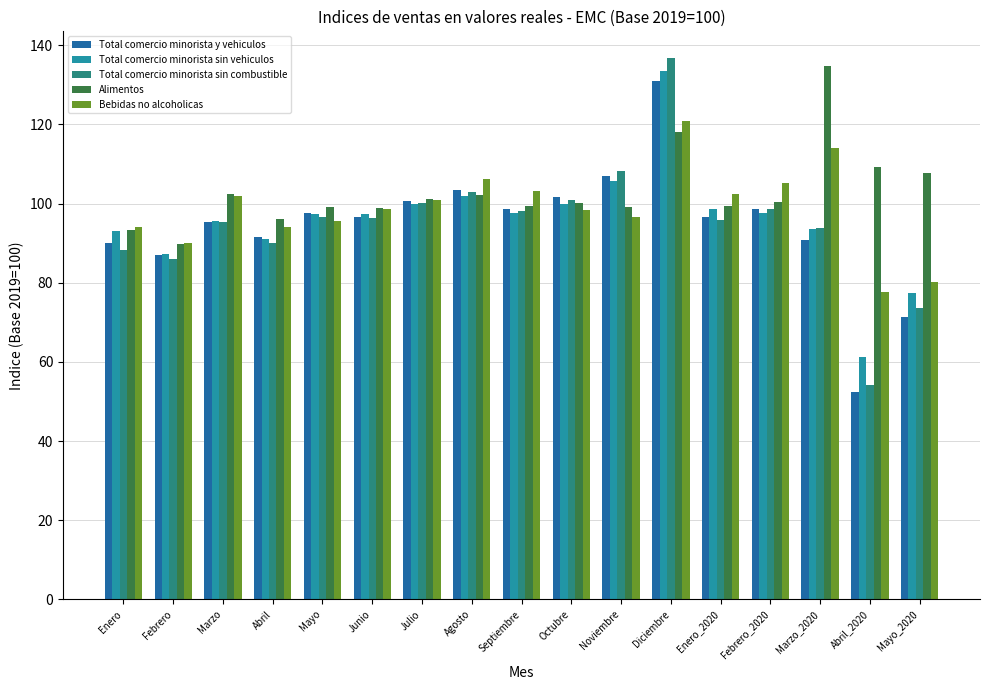

Is the value of Total comercio minorista sin vehiculos at Abril_2020 greater than the value of Total comercio minorista sin combustible at Enero_2020?

No